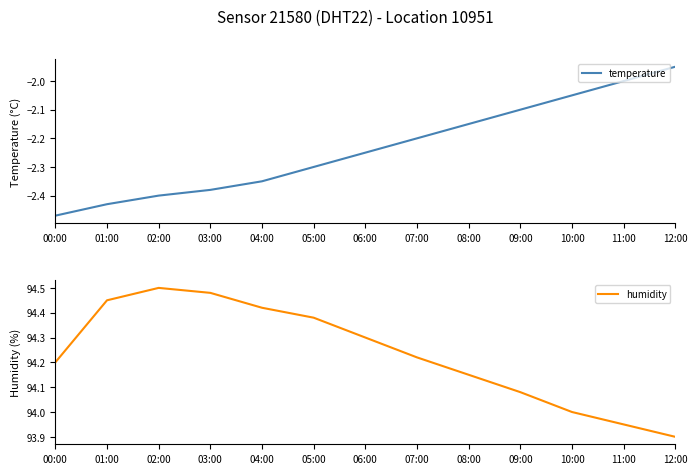

At which label is temperature closest to -2?

11:00